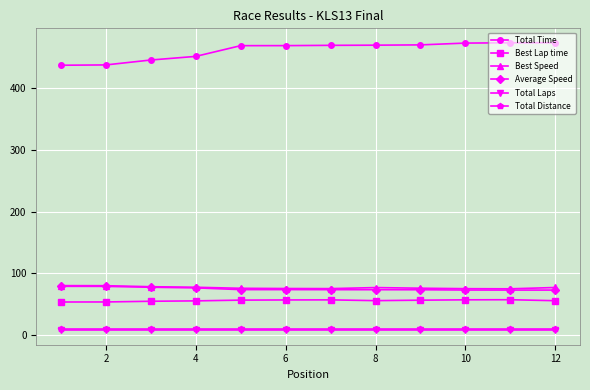

True or false: Best Speed and Total Time intersect in this chart.

False